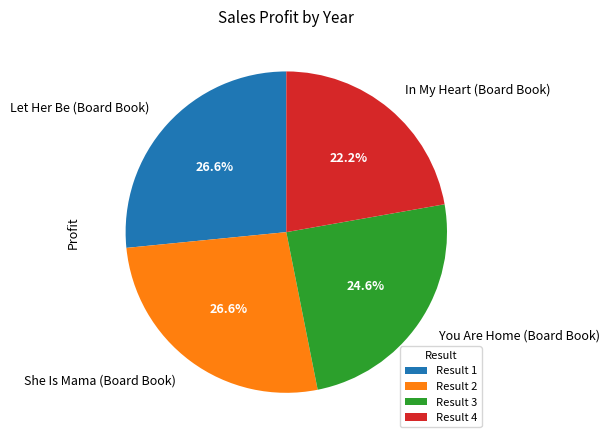

Is it true that She Is Mama (Board Book) is 27% of the pie?

True